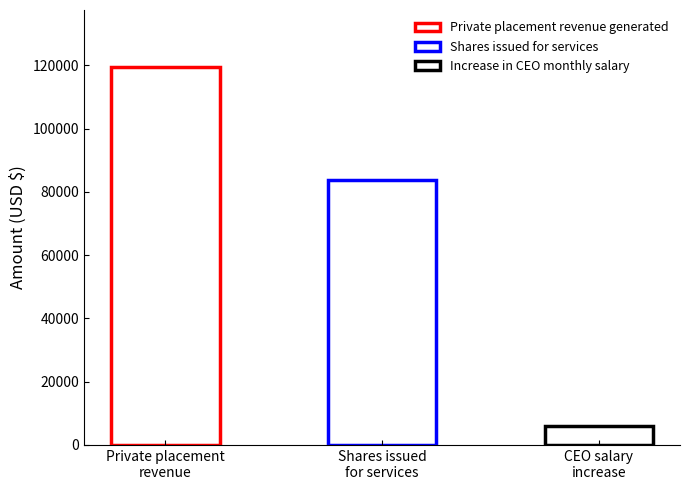

Reading left to right, list all the values displayed in this chart.

Private placement revenue generated=119600	Shares issued for services=83650	Increase in CEO monthly salary=6000